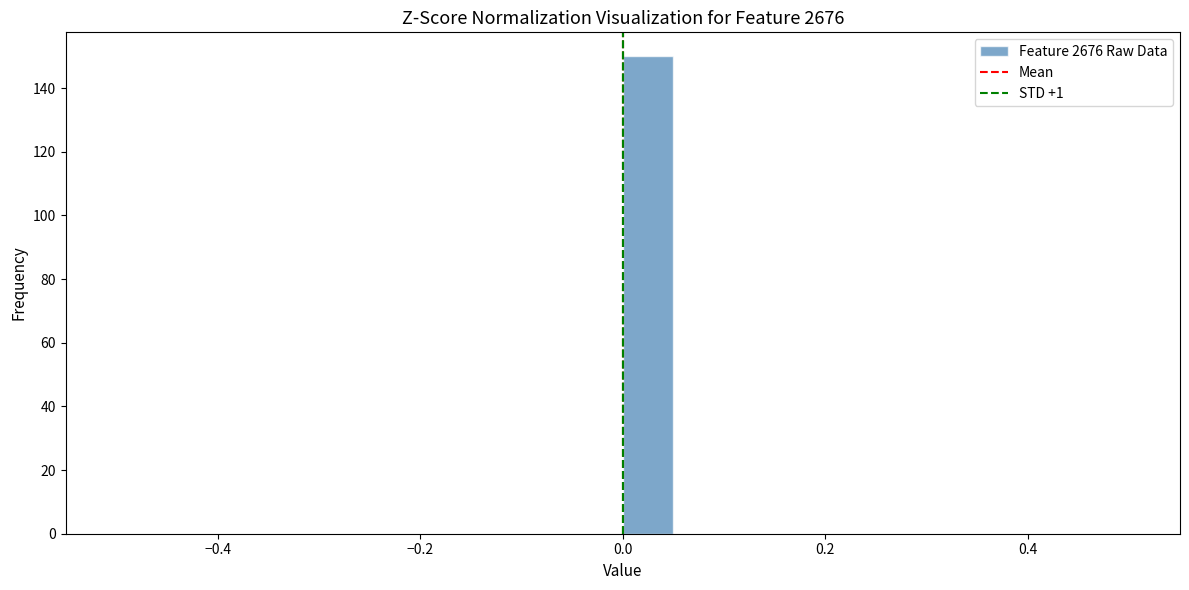

Read against the x-axis, roughly where is the centre of the tallest bar?

0.02